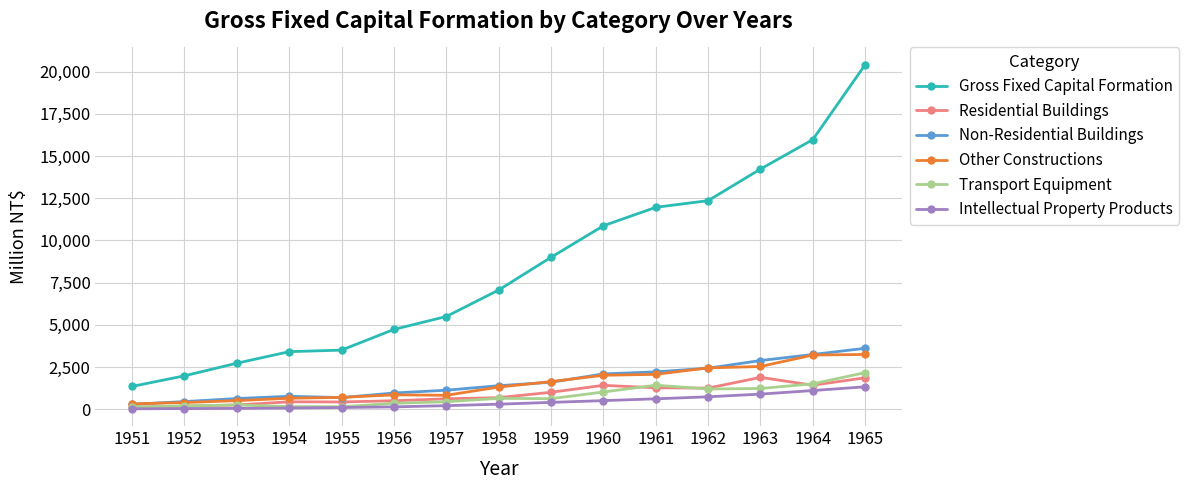

True or false: Other Constructions and Intellectual Property Products intersect in this chart.

False